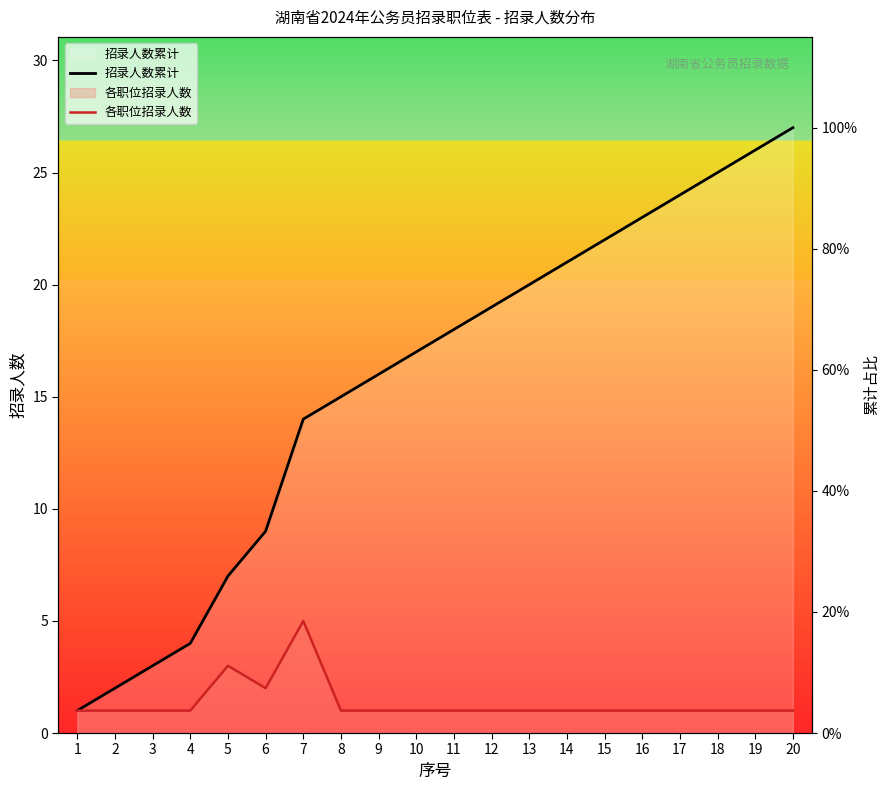

The 招录人数累计 series shows 15 at 6. True or false?

False